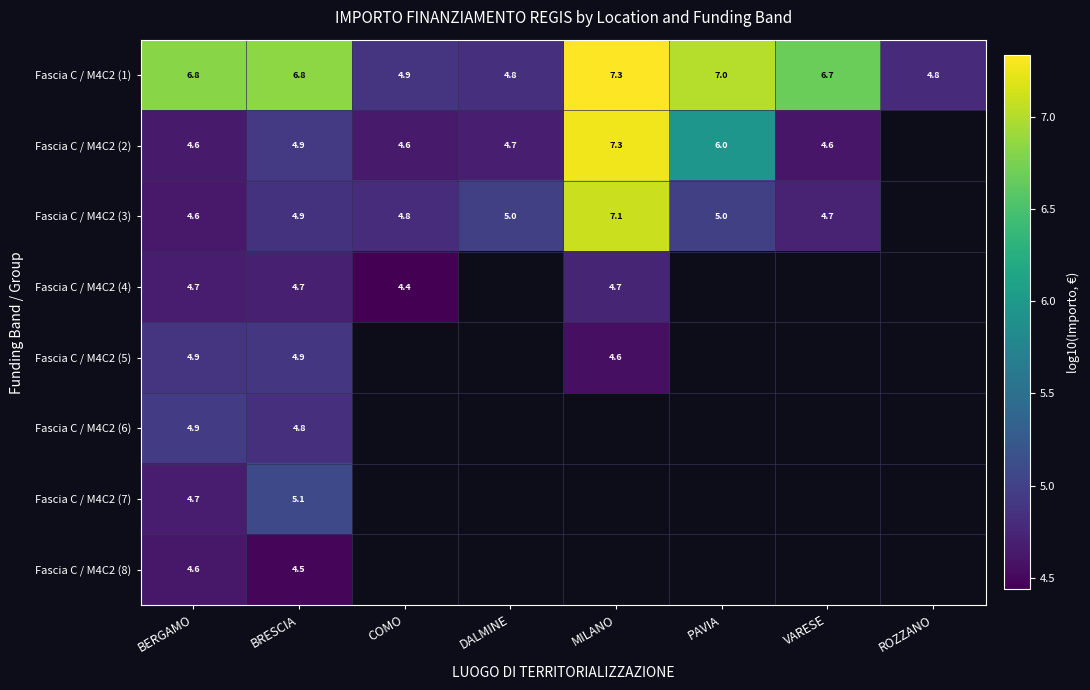

The Fascia C / M4C2 (7) series shows 5.1 at BRESCIA. True or false?

True